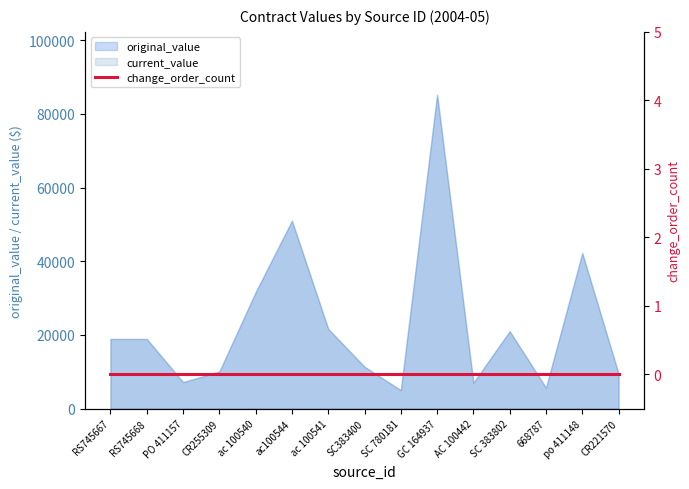

In current_value, how many points are higher than both neighbors (excluding endpoints)?

4